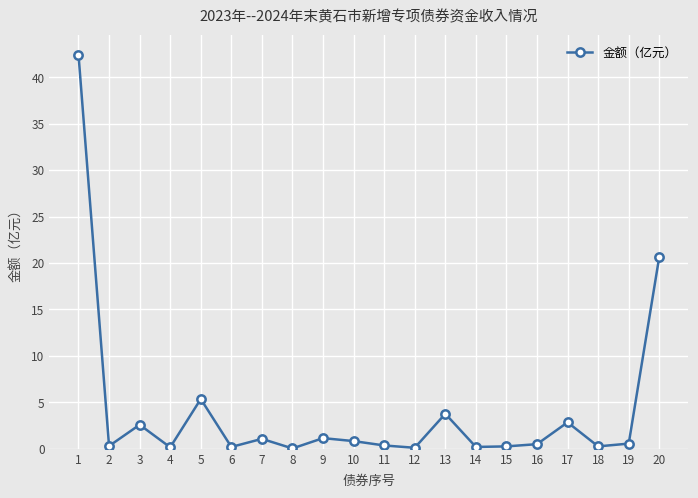

What is the average value?

4.2